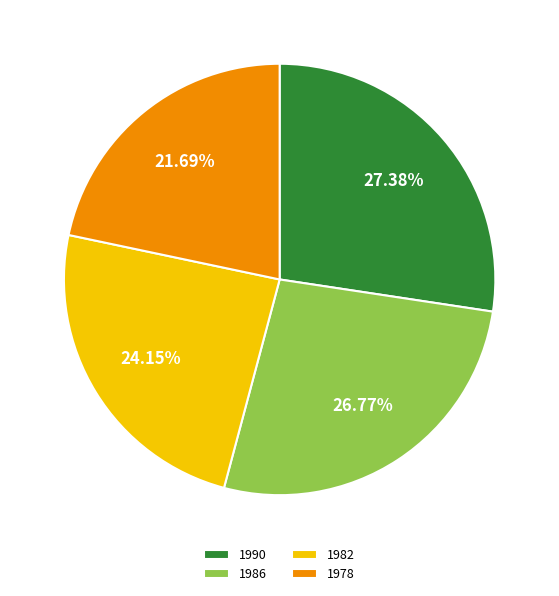

Combined, do 1990 and 1986 account for over 50%?

Yes